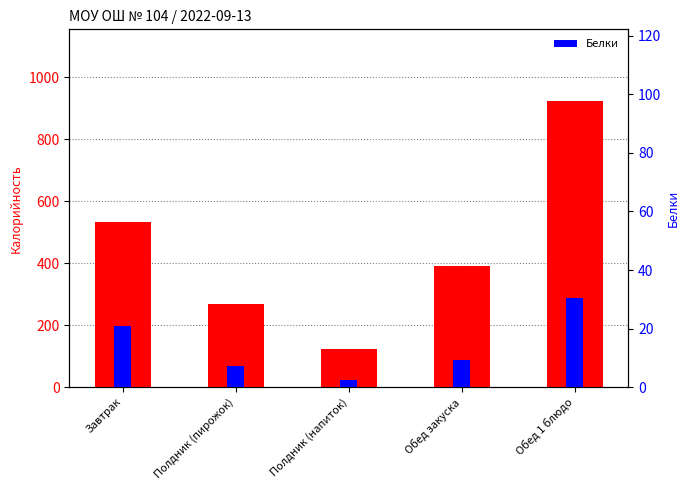

What is the difference between the highest and lowest values at Завтрак?

512.0